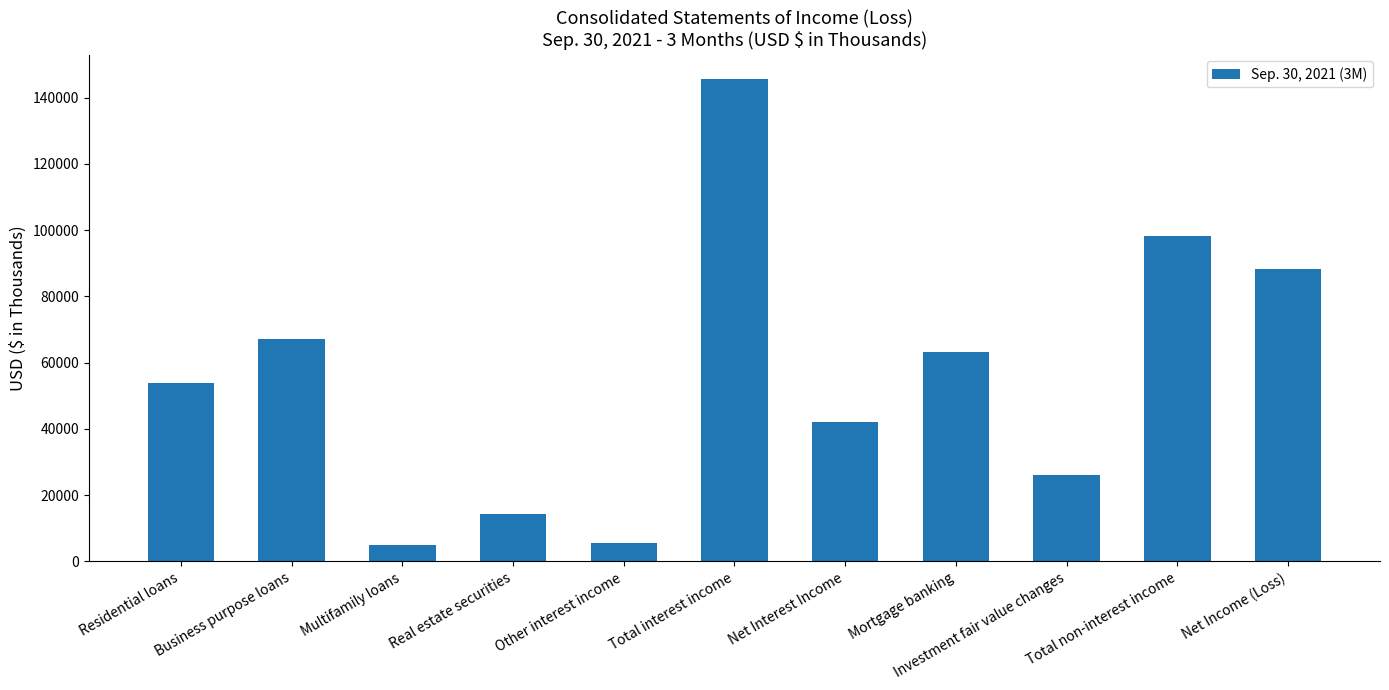

What is the label of the 3rd bar from the left?

Multifamily loans